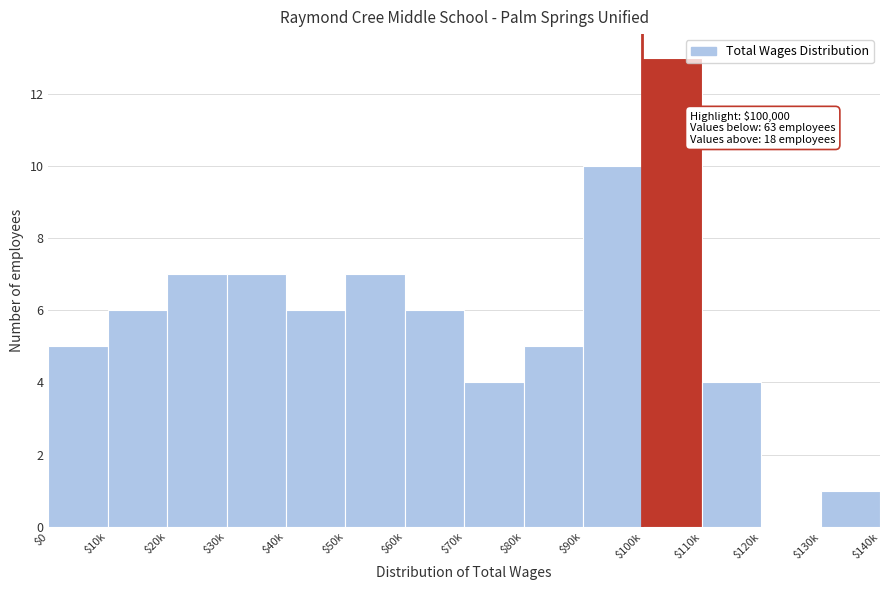

The chart shows a value of 7 at $30k. True or false?

True